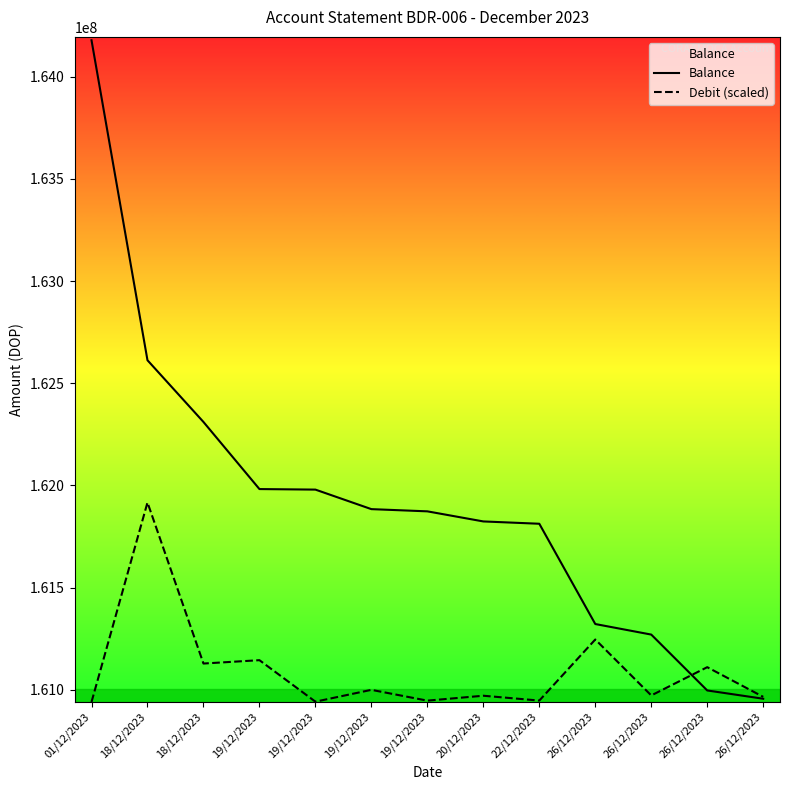

Between 20/12/2023 and 26/12/2023, which is larger?

20/12/2023